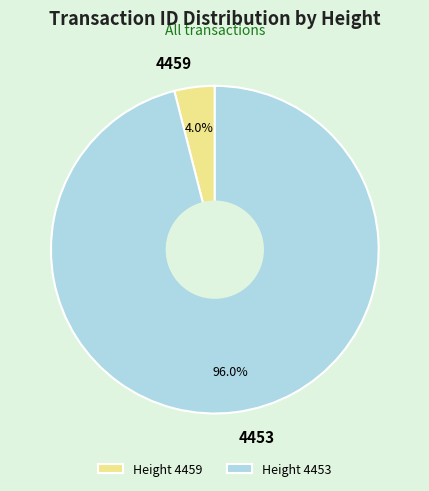

What percentage is the 4459 slice, to the nearest percent?

4%